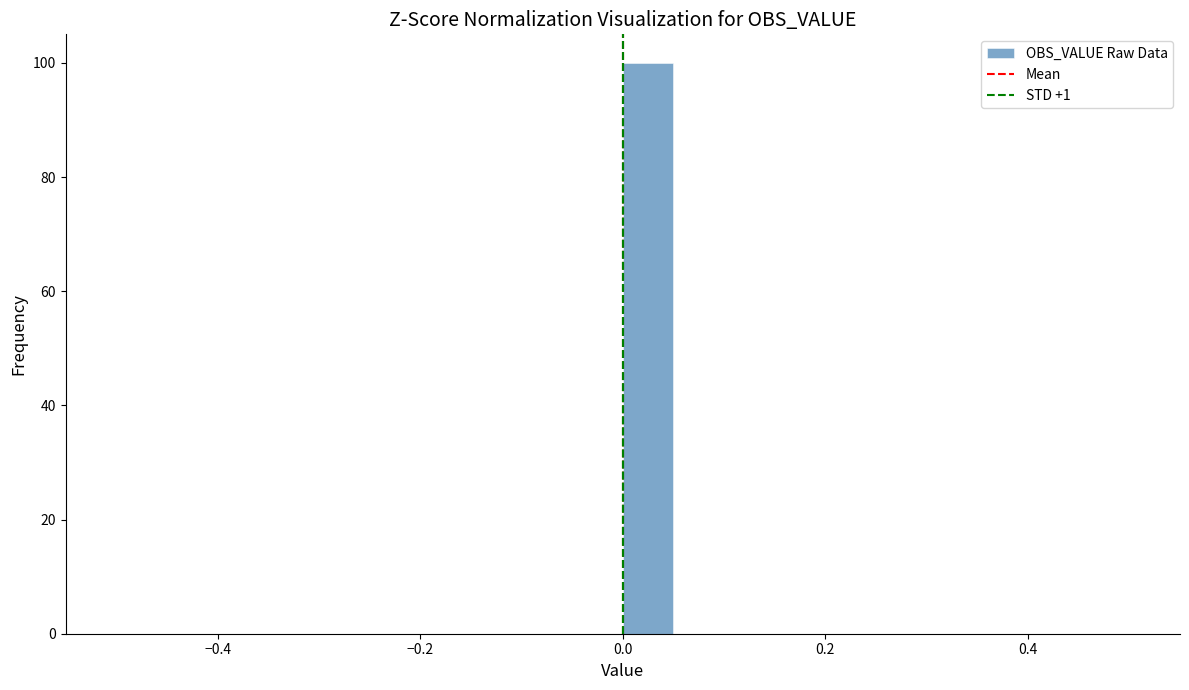

Around what value on the x-axis is the tallest bar? Give the approximate position of its centre, as read against the axis.

0.02